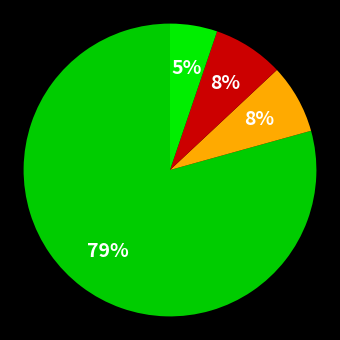

How many slices are in this pie chart?

4